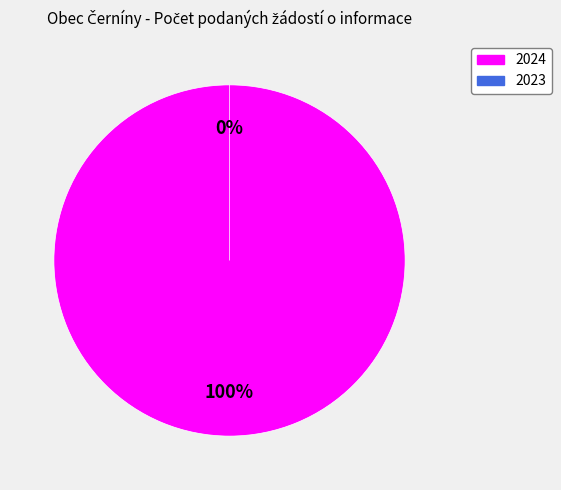

Which slice is the smallest?

102204 (2023)